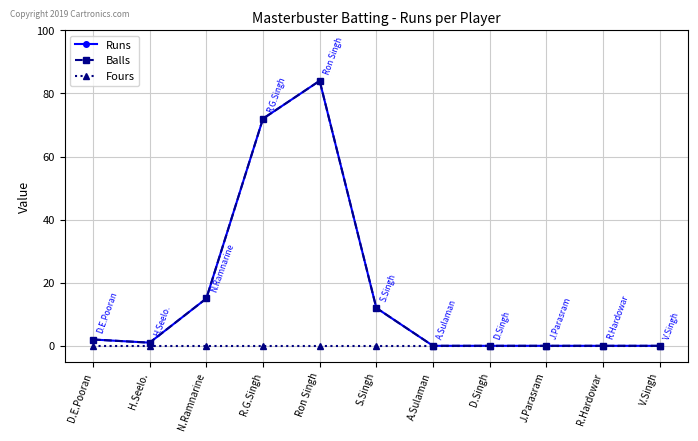

What is the highest value of the Runs series?

84